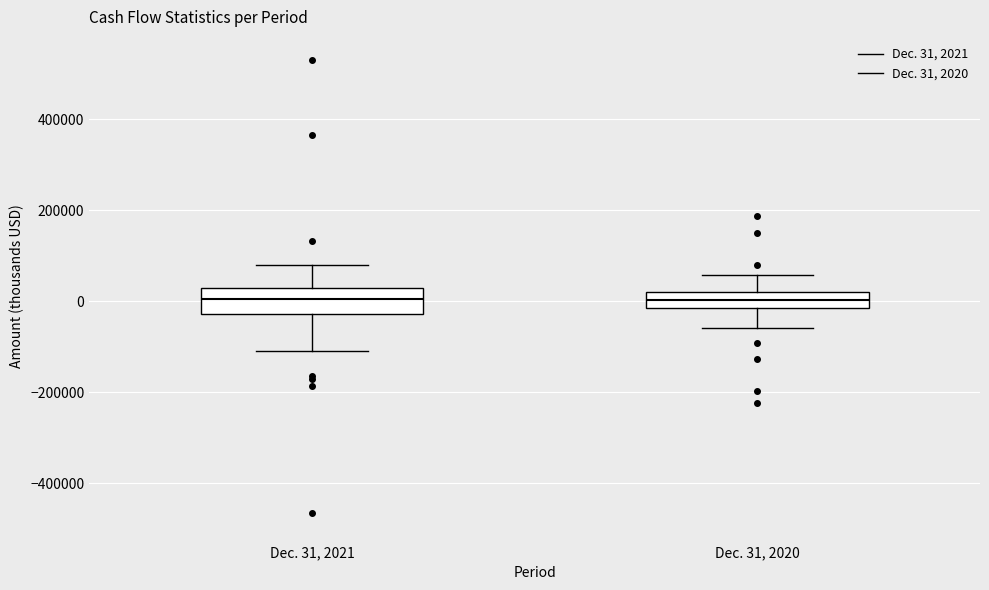

Reading left to right, transcribe this box plot: for each box, give where its median line is, the range the box spans, and where its two whiskers end, as read against the y-axis. The values are not printed on the chart, so give them approximately, as read against the axis.

Dec. 31, 2021: median 0, box -20000 to 20000, whiskers -100000 to 80000
Dec. 31, 2020: median 0, box -20000 to 20000, whiskers -60000 to 60000